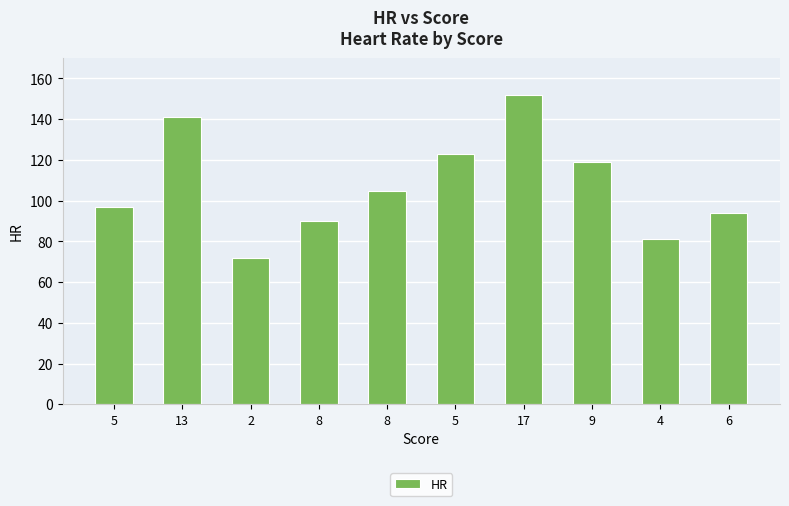

What is the minimum value shown in the chart?

72